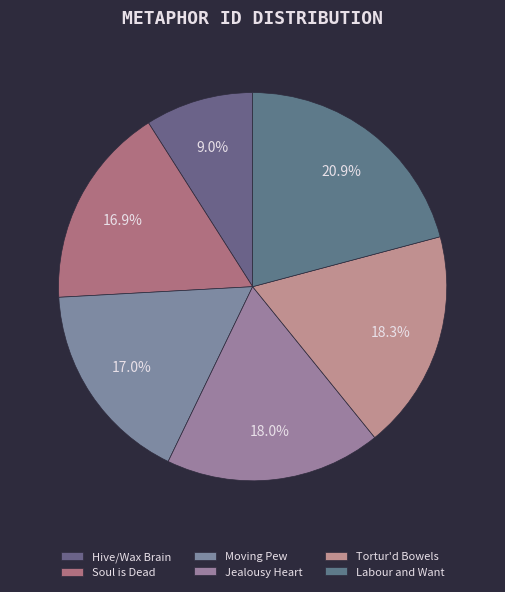

What is the total percentage of Moving Pew and Tortur'd Bowels?

35.3%